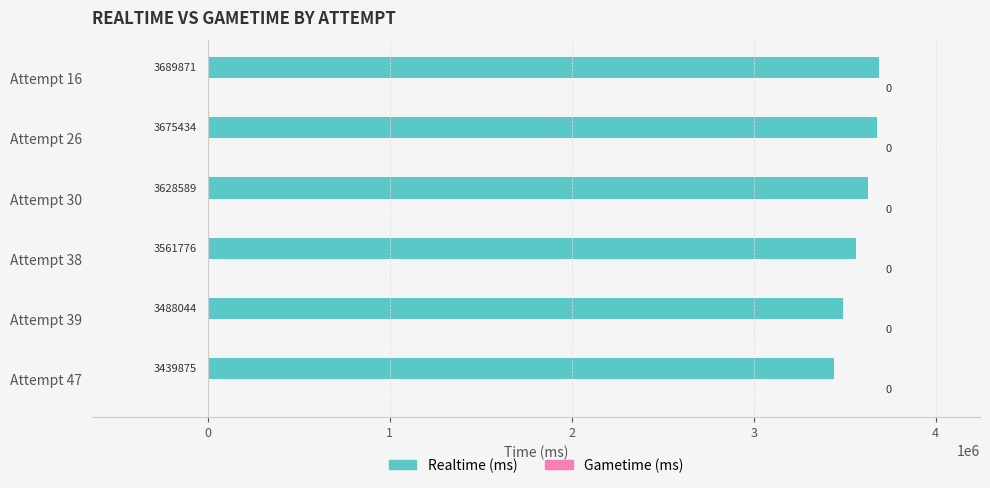

How many data points are less than 3628589?

3